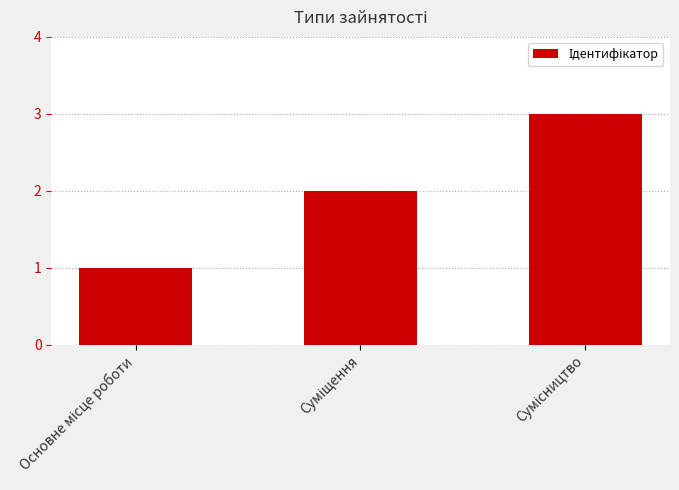

How many series are shown in this chart?

1